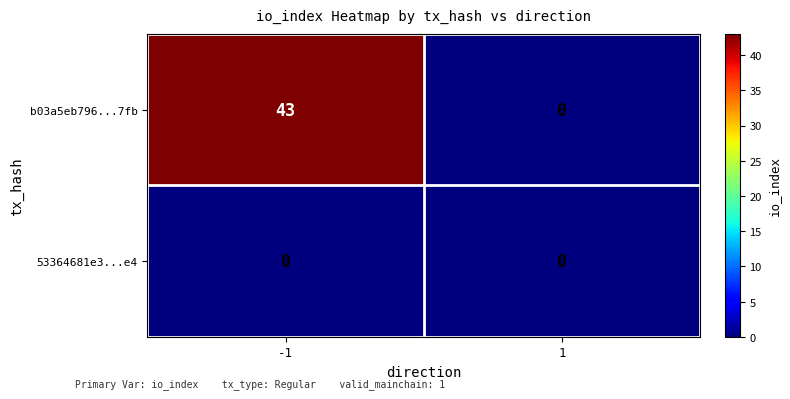

Which series changed the most between -1 and 1?

b03a5eb796...7fb